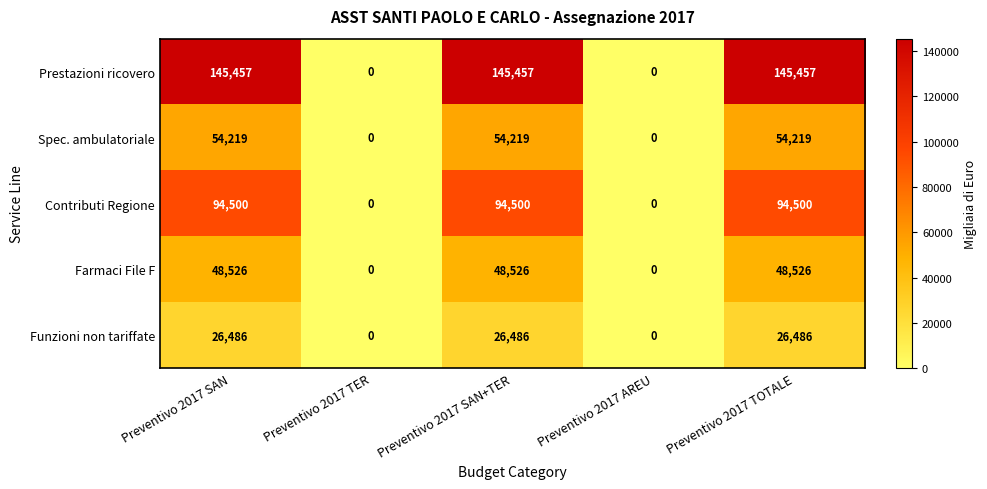

How many Contributi Regione values are between 0 and 94500?

5